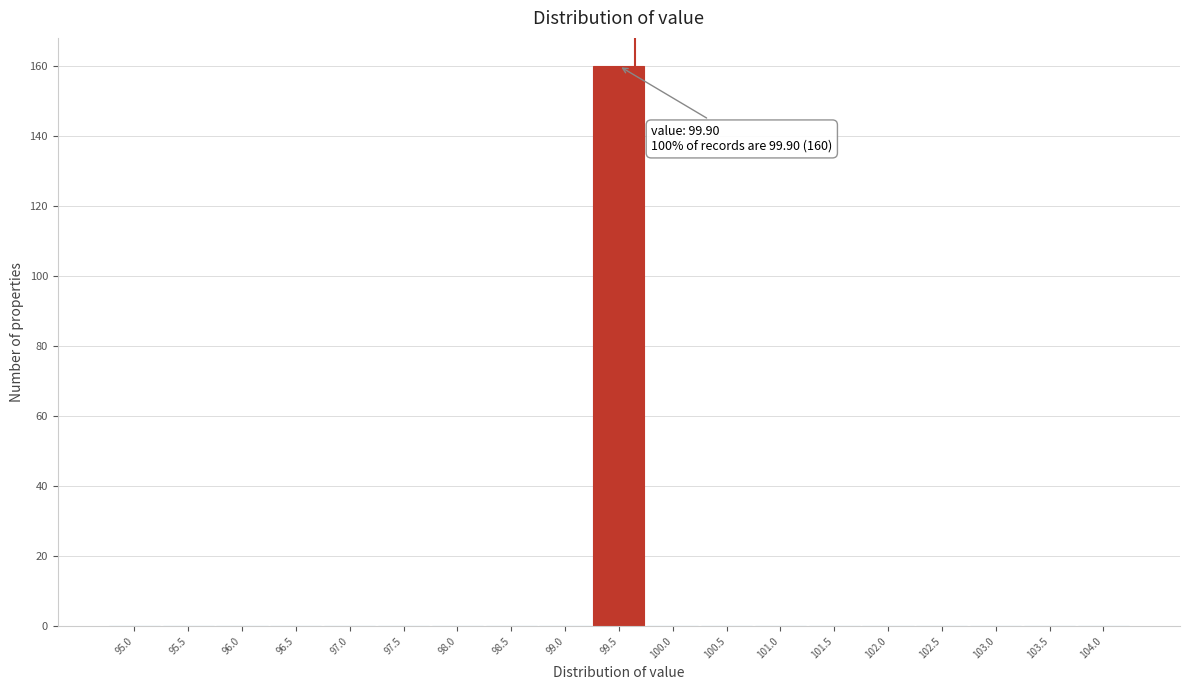

Reading right to left, extract all data points from this chart.

104.0=0	103.5=0	103.0=0	102.5=0	102.0=0	101.5=0	101.0=0	100.5=0	100.0=0	99.5=160	99.0=0	98.5=0	98.0=0	97.5=0	97.0=0	96.5=0	96.0=0	95.5=0	95.0=0